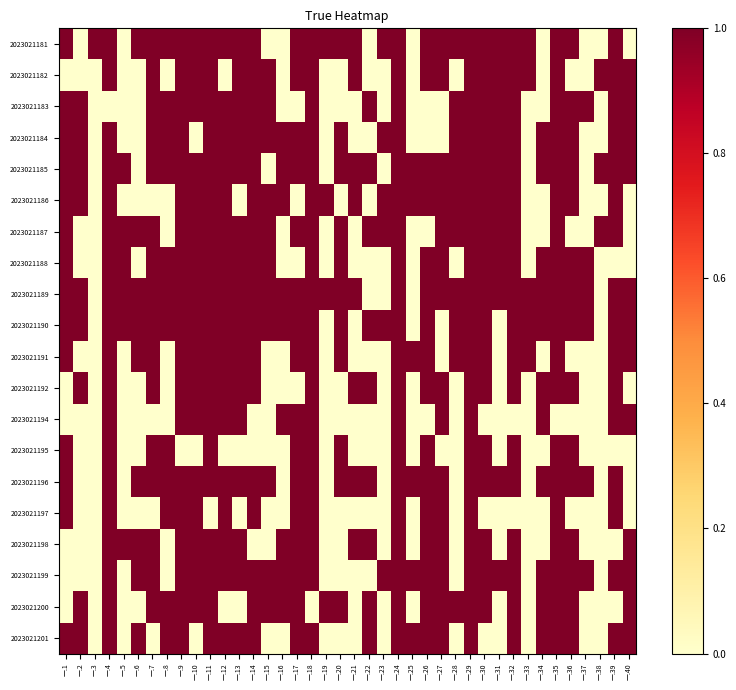

Reading right to left, transcribe all the data shown in this chart.

2023021181: 一.40=0	一.39=1	一.38=0	一.37=0	一.36=1	一.35=1	一.34=0	一.33=1	一.32=1	一.31=1	一.30=1	一.29=1	一.28=1	一.27=1	一.26=1	一.25=0	一.24=1	一.23=1	一.22=0	一.21=1	一.20=1	一.19=1	一.18=1	一.17=1	一.16=0	一.15=0	一.14=1	一.13=1	一.12=1	一.11=1	一.10=1	一.9=1	一.8=1	一.7=1	一.6=1	一.5=0	一.4=1	一.3=1	一.2=0	一.1=1
2023021182: 一.40=1	一.39=1	一.38=1	一.37=0	一.36=0	一.35=1	一.34=0	一.33=1	一.32=1	一.31=1	一.30=1	一.29=1	一.28=0	一.27=1	一.26=1	一.25=0	一.24=1	一.23=0	一.22=0	一.21=1	一.20=0	一.19=0	一.18=1	一.17=1	一.16=0	一.15=1	一.14=1	一.13=1	一.12=0	一.11=1	一.10=1	一.9=1	一.8=0	一.7=1	一.6=0	一.5=0	一.4=1	一.3=0	一.2=0	一.1=0
2023021183: 一.40=1	一.39=1	一.38=0	一.37=1	一.36=1	一.35=1	一.34=0	一.33=0	一.32=1	一.31=1	一.30=1	一.29=1	一.28=1	一.27=0	一.26=0	一.25=0	一.24=1	一.23=0	一.22=1	一.21=0	一.20=0	一.19=0	一.18=1	一.17=0	一.16=0	一.15=1	一.14=1	一.13=1	一.12=1	一.11=1	一.10=1	一.9=1	一.8=1	一.7=1	一.6=0	一.5=0	一.4=0	一.3=0	一.2=1	一.1=1
2023021184: 一.40=1	一.39=1	一.38=0	一.37=0	一.36=1	一.35=1	一.34=1	一.33=0	一.32=1	一.31=1	一.30=1	一.29=1	一.28=1	一.27=0	一.26=0	一.25=0	一.24=1	一.23=1	一.22=0	一.21=0	一.20=1	一.19=0	一.18=1	一.17=1	一.16=1	一.15=1	一.14=1	一.13=1	一.12=1	一.11=1	一.10=0	一.9=1	一.8=1	一.7=1	一.6=0	一.5=0	一.4=1	一.3=0	一.2=1	一.1=1
2023021185: 一.40=1	一.39=1	一.38=1	一.37=0	一.36=1	一.35=1	一.34=1	一.33=0	一.32=1	一.31=1	一.30=1	一.29=1	一.28=1	一.27=1	一.26=1	一.25=1	一.24=1	一.23=0	一.22=1	一.21=1	一.20=1	一.19=0	一.18=1	一.17=1	一.16=1	一.15=0	一.14=1	一.13=1	一.12=1	一.11=1	一.10=1	一.9=1	一.8=1	一.7=1	一.6=0	一.5=1	一.4=1	一.3=0	一.2=1	一.1=1
2023021186: 一.40=0	一.39=1	一.38=0	一.37=0	一.36=1	一.35=1	一.34=0	一.33=0	一.32=1	一.31=1	一.30=1	一.29=1	一.28=1	一.27=1	一.26=1	一.25=1	一.24=1	一.23=1	一.22=0	一.21=1	一.20=0	一.19=1	一.18=1	一.17=0	一.16=1	一.15=1	一.14=1	一.13=0	一.12=1	一.11=1	一.10=1	一.9=1	一.8=0	一.7=0	一.6=0	一.5=0	一.4=1	一.3=0	一.2=1	一.1=1
2023021187: 一.40=0	一.39=1	一.38=1	一.37=0	一.36=0	一.35=1	一.34=0	一.33=0	一.32=1	一.31=1	一.30=1	一.29=1	一.28=1	一.27=1	一.26=0	一.25=0	一.24=1	一.23=1	一.22=1	一.21=0	一.20=1	一.19=0	一.18=1	一.17=1	一.16=0	一.15=1	一.14=1	一.13=1	一.12=1	一.11=1	一.10=1	一.9=1	一.8=0	一.7=1	一.6=1	一.5=1	一.4=1	一.3=0	一.2=0	一.1=1
2023021188: 一.40=0	一.39=0	一.38=0	一.37=1	一.36=1	一.35=1	一.34=1	一.33=0	一.32=1	一.31=1	一.30=1	一.29=1	一.28=0	一.27=1	一.26=1	一.25=0	一.24=1	一.23=0	一.22=0	一.21=0	一.20=1	一.19=0	一.18=1	一.17=0	一.16=0	一.15=1	一.14=1	一.13=1	一.12=1	一.11=1	一.10=1	一.9=1	一.8=1	一.7=1	一.6=0	一.5=1	一.4=1	一.3=0	一.2=0	一.1=1
2023021189: 一.40=1	一.39=1	一.38=0	一.37=1	一.36=1	一.35=1	一.34=1	一.33=1	一.32=1	一.31=1	一.30=1	一.29=1	一.28=1	一.27=1	一.26=1	一.25=0	一.24=1	一.23=0	一.22=0	一.21=1	一.20=1	一.19=1	一.18=1	一.17=1	一.16=1	一.15=1	一.14=1	一.13=1	一.12=1	一.11=1	一.10=1	一.9=1	一.8=1	一.7=1	一.6=1	一.5=1	一.4=1	一.3=0	一.2=1	一.1=1
2023021190: 一.40=1	一.39=1	一.38=0	一.37=1	一.36=1	一.35=1	一.34=1	一.33=1	一.32=1	一.31=0	一.30=1	一.29=1	一.28=1	一.27=0	一.26=1	一.25=0	一.24=1	一.23=1	一.22=1	一.21=0	一.20=1	一.19=0	一.18=1	一.17=1	一.16=1	一.15=1	一.14=1	一.13=1	一.12=1	一.11=1	一.10=1	一.9=1	一.8=1	一.7=1	一.6=1	一.5=1	一.4=1	一.3=0	一.2=1	一.1=1
2023021191: 一.40=1	一.39=1	一.38=0	一.37=0	一.36=0	一.35=1	一.34=0	一.33=1	一.32=1	一.31=0	一.30=1	一.29=1	一.28=1	一.27=0	一.26=1	一.25=1	一.24=1	一.23=0	一.22=0	一.21=0	一.20=1	一.19=0	一.18=1	一.17=1	一.16=0	一.15=0	一.14=1	一.13=1	一.12=1	一.11=1	一.10=1	一.9=1	一.8=0	一.7=1	一.6=1	一.5=0	一.4=1	一.3=0	一.2=0	一.1=1
2023021192: 一.40=0	一.39=1	一.38=0	一.37=0	一.36=1	一.35=1	一.34=1	一.33=0	一.32=1	一.31=0	一.30=1	一.29=1	一.28=0	一.27=1	一.26=1	一.25=0	一.24=1	一.23=0	一.22=1	一.21=1	一.20=0	一.19=0	一.18=1	一.17=0	一.16=0	一.15=0	一.14=1	一.13=1	一.12=1	一.11=1	一.10=1	一.9=1	一.8=0	一.7=1	一.6=0	一.5=0	一.4=1	一.3=0	一.2=1	一.1=0
2023021194: 一.40=1	一.39=1	一.38=0	一.37=0	一.36=0	一.35=0	一.34=1	一.33=0	一.32=0	一.31=0	一.30=0	一.29=1	一.28=0	一.27=1	一.26=0	一.25=0	一.24=1	一.23=0	一.22=0	一.21=0	一.20=0	一.19=0	一.18=1	一.17=1	一.16=1	一.15=0	一.14=0	一.13=1	一.12=1	一.11=1	一.10=1	一.9=1	一.8=0	一.7=0	一.6=0	一.5=0	一.4=1	一.3=0	一.2=0	一.1=0
2023021195: 一.40=0	一.39=0	一.38=0	一.37=0	一.36=1	一.35=1	一.34=0	一.33=0	一.32=1	一.31=0	一.30=1	一.29=1	一.28=0	一.27=0	一.26=1	一.25=0	一.24=1	一.23=0	一.22=0	一.21=0	一.20=1	一.19=0	一.18=1	一.17=1	一.16=0	一.15=0	一.14=0	一.13=0	一.12=0	一.11=1	一.10=0	一.9=0	一.8=1	一.7=1	一.6=0	一.5=0	一.4=1	一.3=0	一.2=0	一.1=1
2023021196: 一.40=0	一.39=1	一.38=0	一.37=1	一.36=1	一.35=1	一.34=1	一.33=0	一.32=1	一.31=1	一.30=1	一.29=1	一.28=0	一.27=1	一.26=1	一.25=1	一.24=1	一.23=0	一.22=1	一.21=1	一.20=1	一.19=0	一.18=1	一.17=1	一.16=0	一.15=1	一.14=1	一.13=1	一.12=1	一.11=1	一.10=1	一.9=1	一.8=1	一.7=1	一.6=1	一.5=0	一.4=1	一.3=0	一.2=0	一.1=1
2023021197: 一.40=0	一.39=1	一.38=0	一.37=0	一.36=0	一.35=1	一.34=0	一.33=0	一.32=0	一.31=0	一.30=0	一.29=1	一.28=0	一.27=1	一.26=1	一.25=0	一.24=1	一.23=0	一.22=0	一.21=0	一.20=0	一.19=0	一.18=1	一.17=1	一.16=0	一.15=0	一.14=1	一.13=0	一.12=1	一.11=0	一.10=1	一.9=1	一.8=1	一.7=0	一.6=0	一.5=0	一.4=1	一.3=0	一.2=0	一.1=1
2023021198: 一.40=1	一.39=0	一.38=0	一.37=0	一.36=1	一.35=1	一.34=0	一.33=0	一.32=1	一.31=0	一.30=1	一.29=1	一.28=0	一.27=1	一.26=1	一.25=0	一.24=1	一.23=0	一.22=1	一.21=1	一.20=0	一.19=0	一.18=1	一.17=1	一.16=1	一.15=0	一.14=0	一.13=1	一.12=1	一.11=1	一.10=1	一.9=1	一.8=0	一.7=1	一.6=1	一.5=1	一.4=1	一.3=0	一.2=0	一.1=0
2023021199: 一.40=1	一.39=1	一.38=0	一.37=1	一.36=1	一.35=1	一.34=1	一.33=0	一.32=1	一.31=1	一.30=1	一.29=1	一.28=0	一.27=1	一.26=1	一.25=1	一.24=1	一.23=1	一.22=0	一.21=0	一.20=0	一.19=0	一.18=1	一.17=1	一.16=1	一.15=1	一.14=1	一.13=1	一.12=1	一.11=1	一.10=1	一.9=1	一.8=0	一.7=1	一.6=1	一.5=0	一.4=1	一.3=0	一.2=0	一.1=0
2023021200: 一.40=1	一.39=0	一.38=0	一.37=0	一.36=1	一.35=1	一.34=1	一.33=0	一.32=1	一.31=0	一.30=1	一.29=1	一.28=1	一.27=1	一.26=1	一.25=0	一.24=1	一.23=0	一.22=1	一.21=0	一.20=1	一.19=1	一.18=0	一.17=1	一.16=1	一.15=1	一.14=1	一.13=0	一.12=0	一.11=1	一.10=1	一.9=1	一.8=1	一.7=1	一.6=0	一.5=0	一.4=1	一.3=0	一.2=1	一.1=0
2023021201: 一.40=1	一.39=1	一.38=0	一.37=0	一.36=1	一.35=1	一.34=1	一.33=0	一.32=1	一.31=0	一.30=0	一.29=1	一.28=0	一.27=1	一.26=1	一.25=1	一.24=1	一.23=0	一.22=1	一.21=0	一.20=0	一.19=0	一.18=1	一.17=1	一.16=0	一.15=0	一.14=1	一.13=1	一.12=1	一.11=1	一.10=0	一.9=1	一.8=1	一.7=0	一.6=1	一.5=0	一.4=1	一.3=0	一.2=1	一.1=1